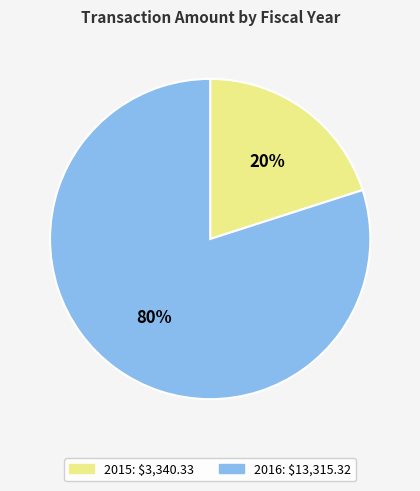

How many segments does this pie chart have?

2